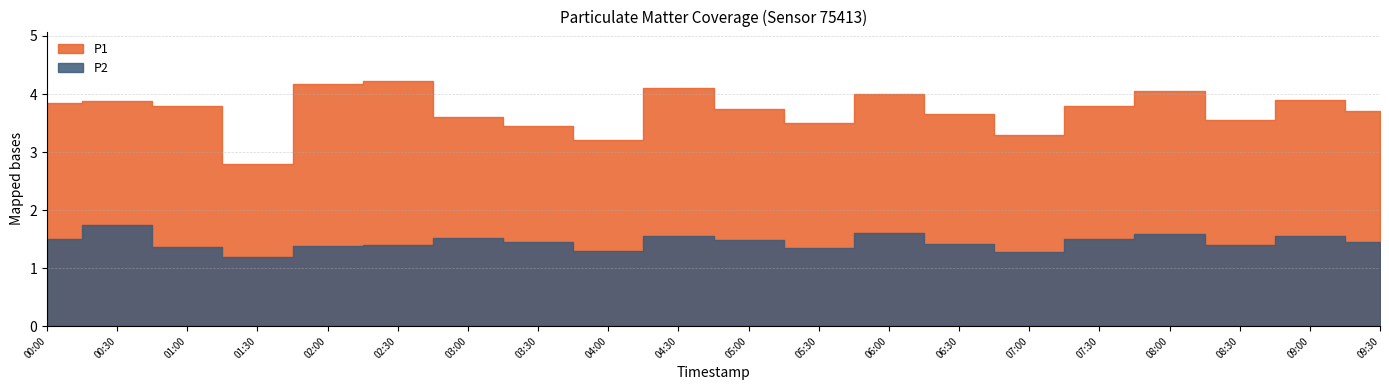

What is the smallest value displayed?

1.2